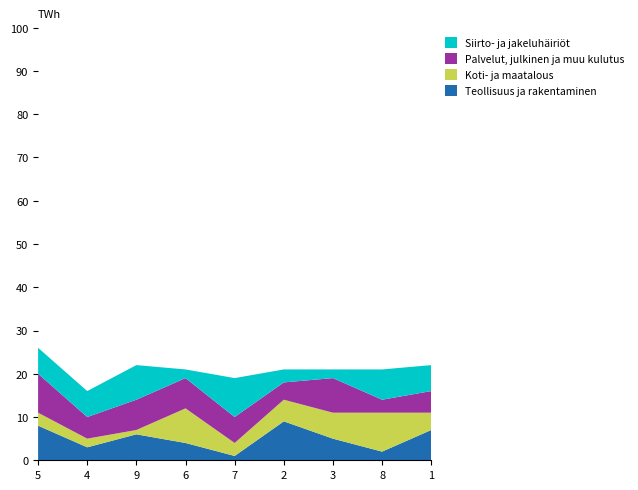

Reading left to right, extract all data points from this chart.

Teollisuus ja rakentaminen: 8	3	6	4	1	9	5	2	7
Koti- ja maatalous: 3	2	1	8	3	5	6	9	4
Palvelut, julkinen ja muu kulutus: 9	5	7	7	6	4	8	3	5
Siirto- ja jakeluhäiriöt: 6	6	8	2	9	3	2	7	6